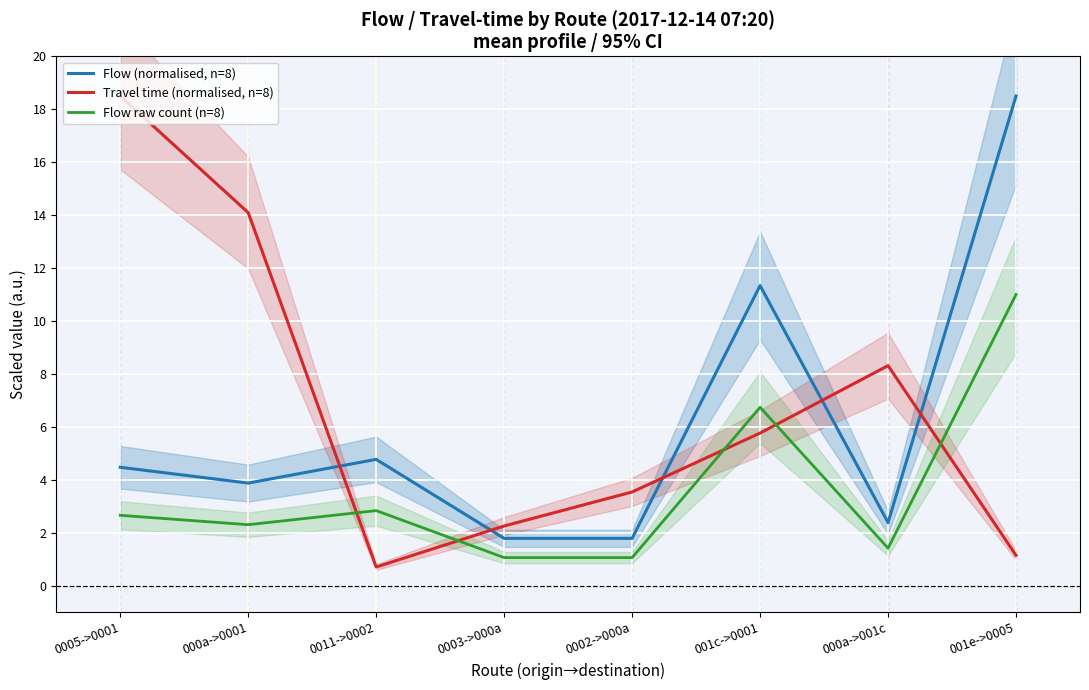

Rank the series at 0003->000a from highest to lowest value.

Travel time (normalised, n=8), Flow (normalised, n=8), Flow raw count (n=8)